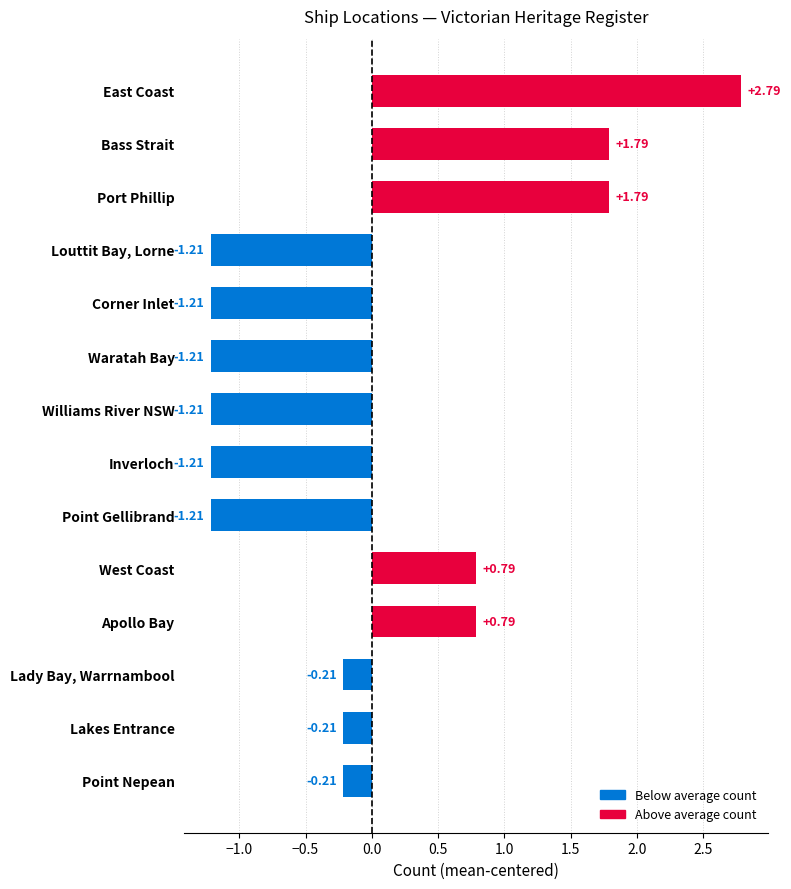

What is the difference between the maximum and minimum values?

4.0